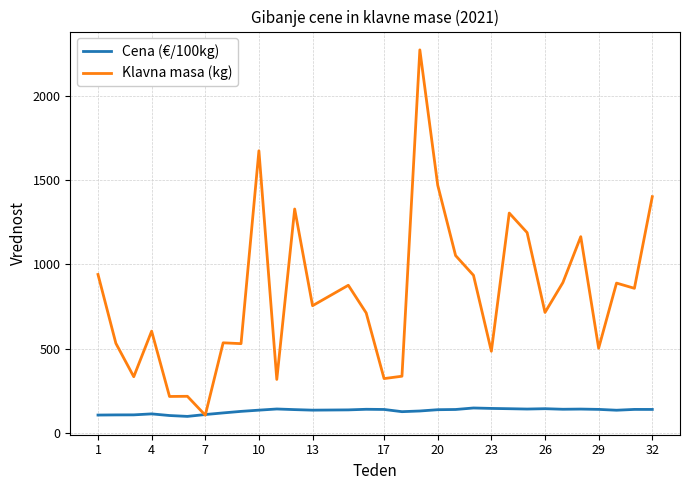

What is the smallest value displayed?

98.9